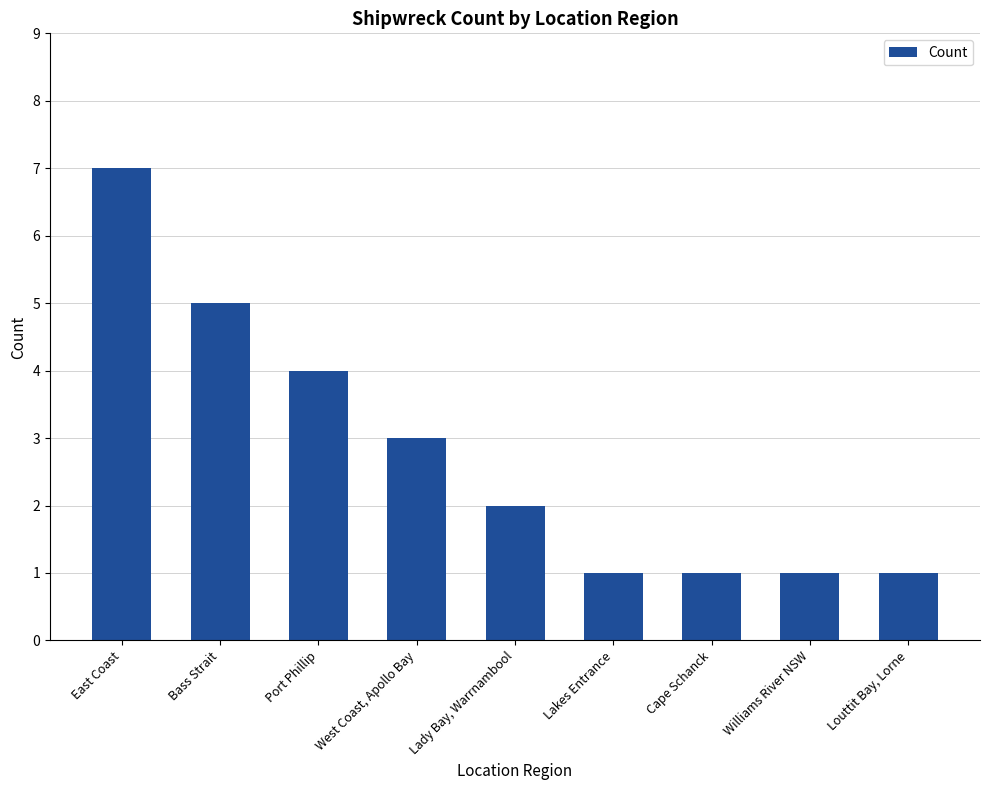

What is the label of the 5th bar from the left?

Lady Bay, Warrnambool